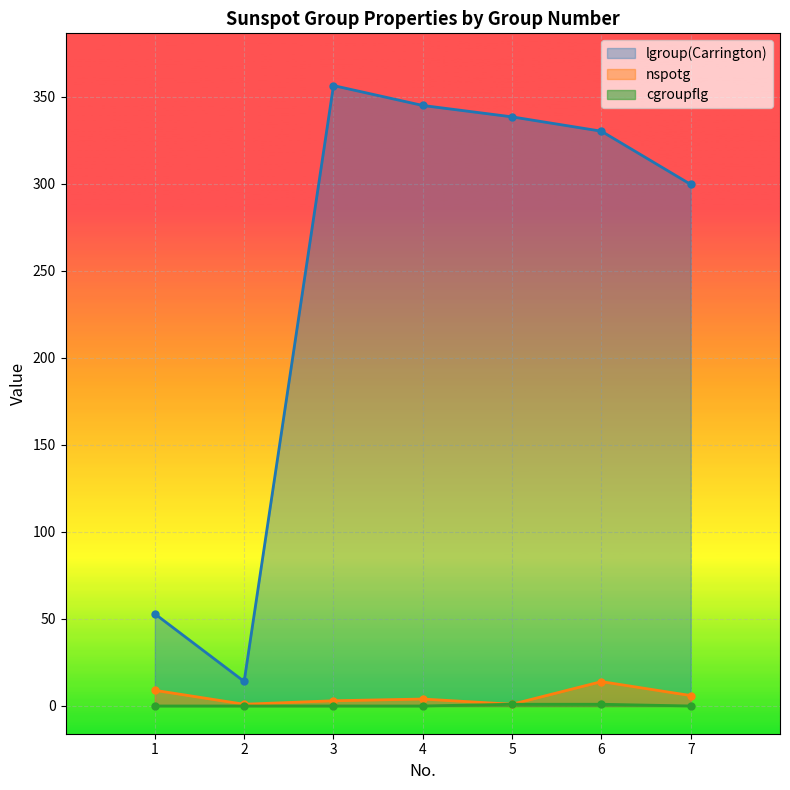

Which label corresponds to the largest value in the chart?

3